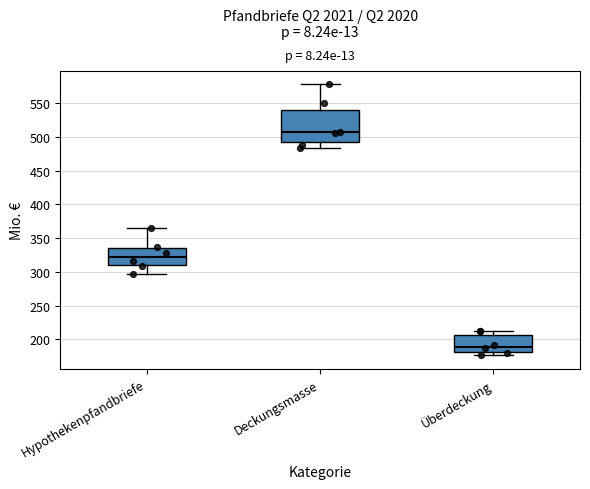

Where does the lower whisker of the box for Hypothekenpfandbriefe end on the y-axis? The values are not printed on the chart, so give them approximately, as read against the axis.

295